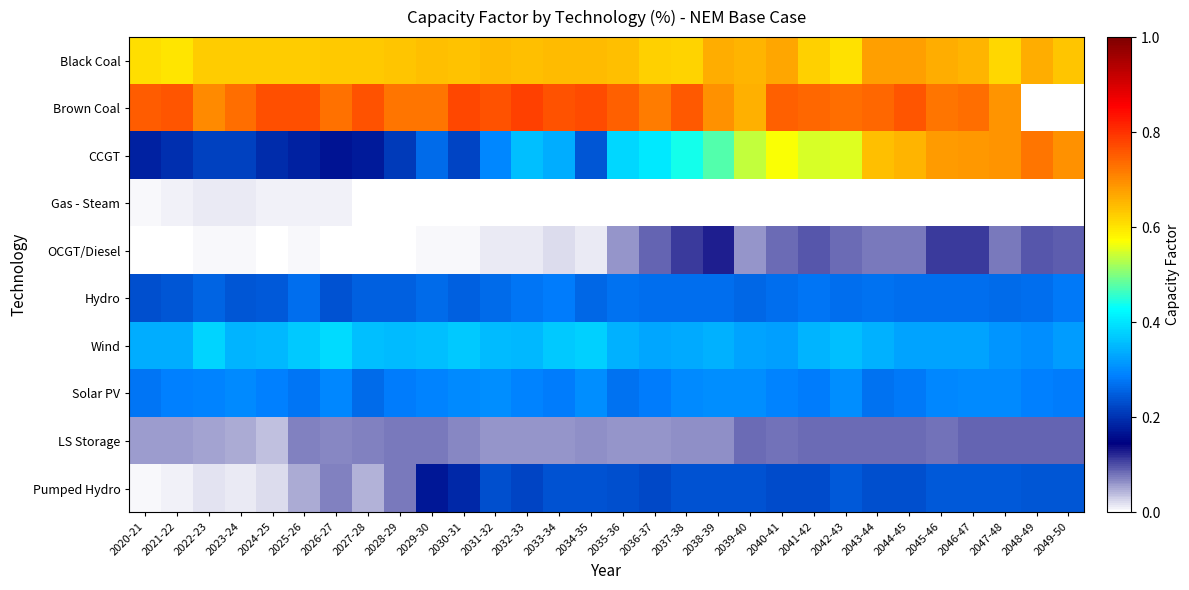

At how many categories does at least one series exceed 0?

30